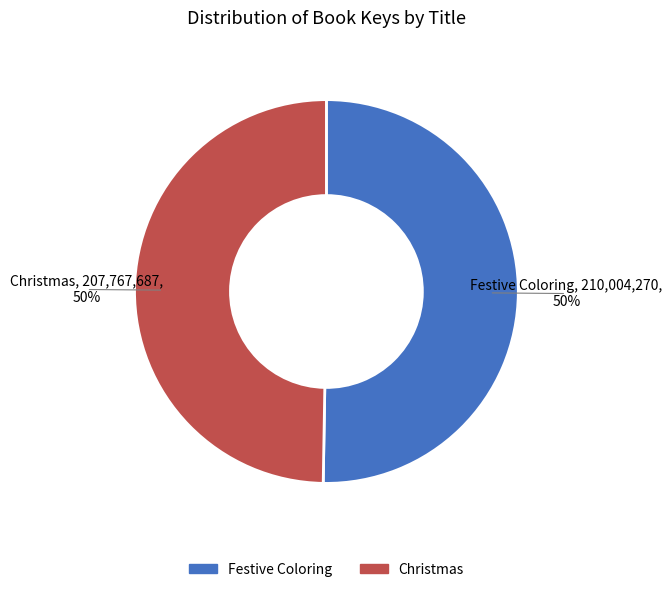

What percentage is the Christmas slice, to the nearest percent?

50%